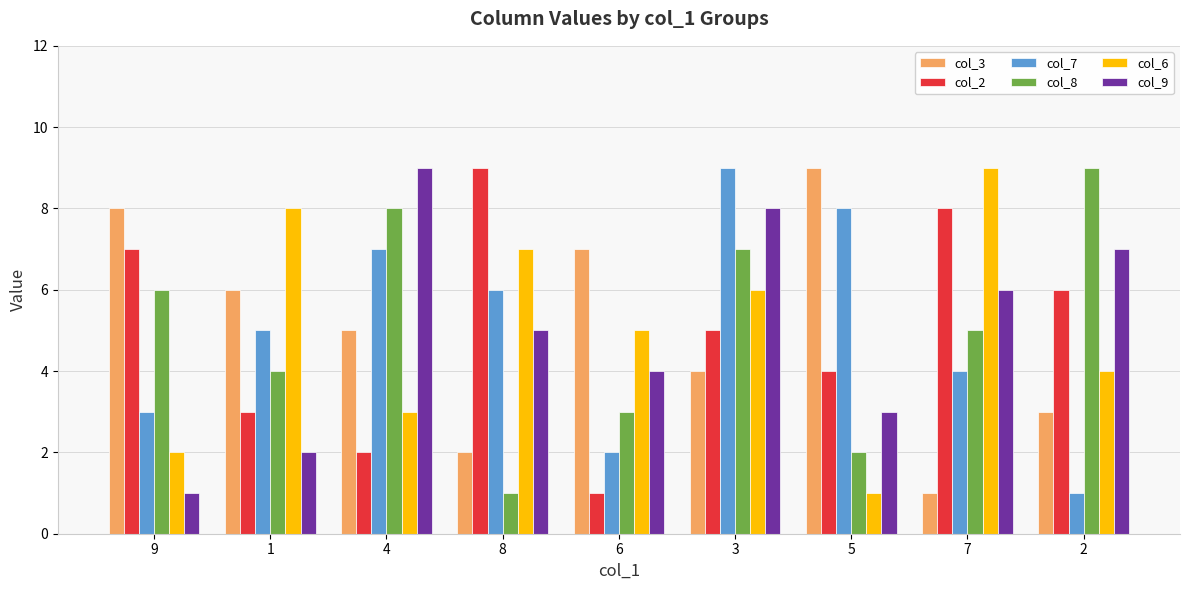

List the labels in order of col_6 value, smallest first.

5, 9, 4, 2, 6, 3, 8, 1, 7